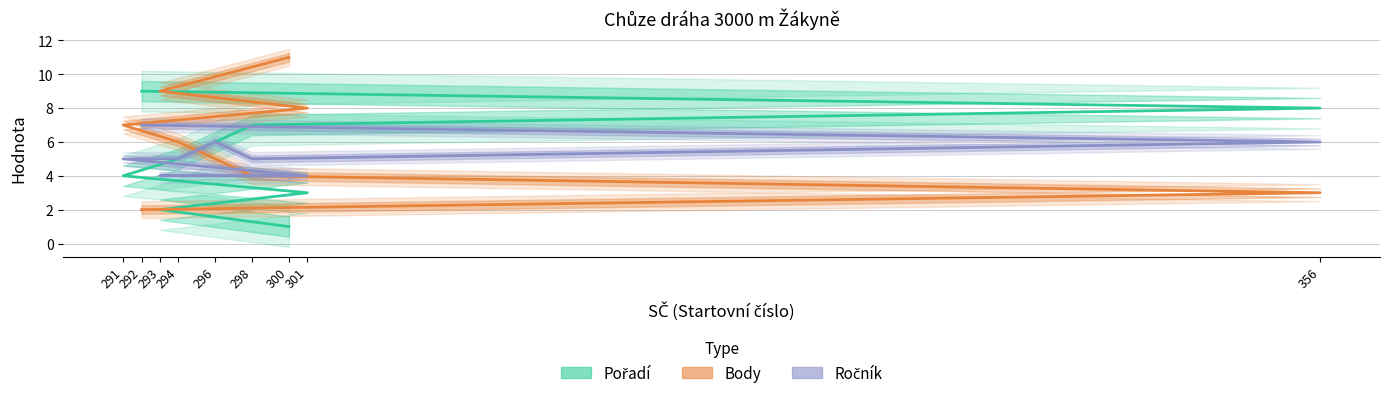

True or false: Ročník and Pořadí cross at least once.

False